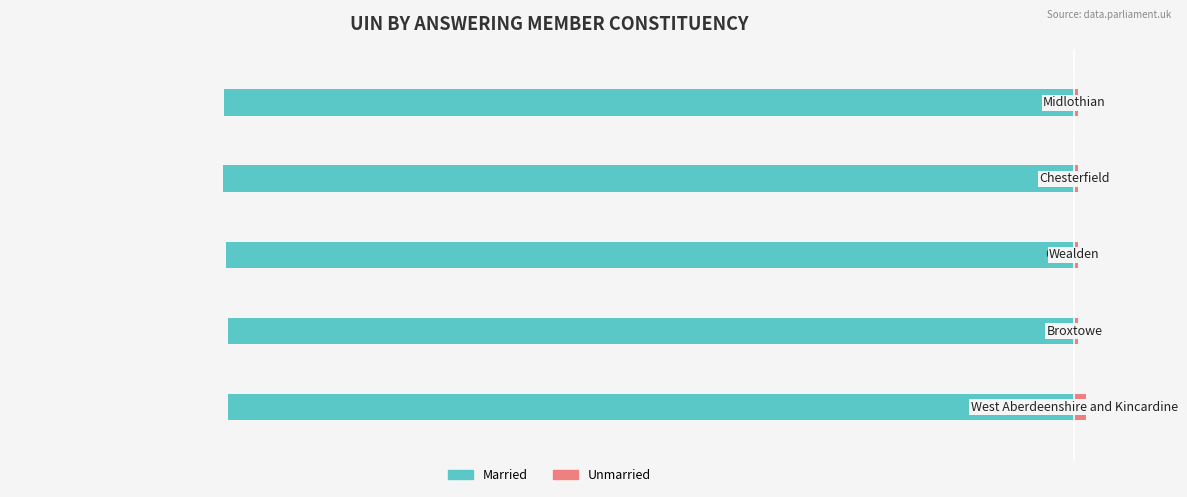

At how many categories does at least one series exceed -5769?

5